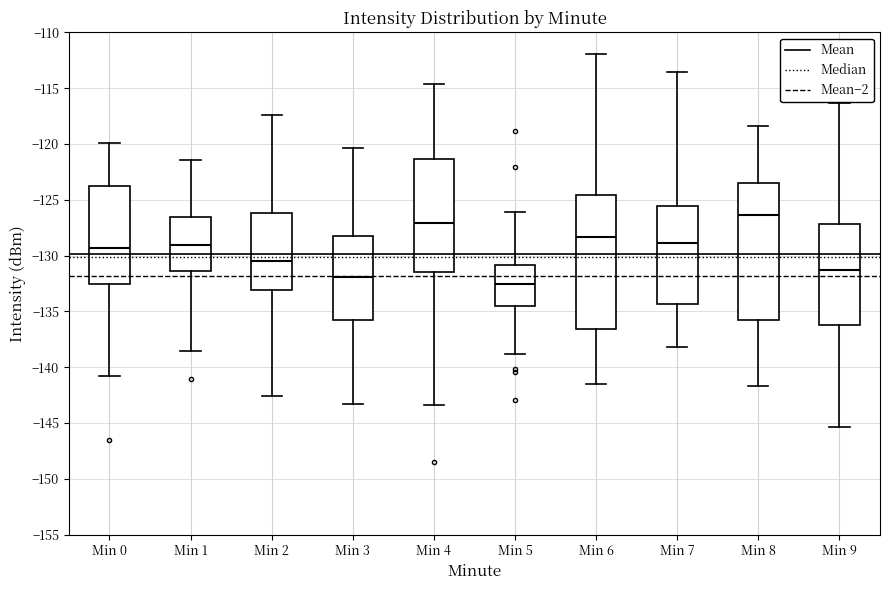

Where does the upper whisker of the box for Min 0 end on the y-axis? The values are not printed on the chart, so give them approximately, as read against the axis.

-120.0